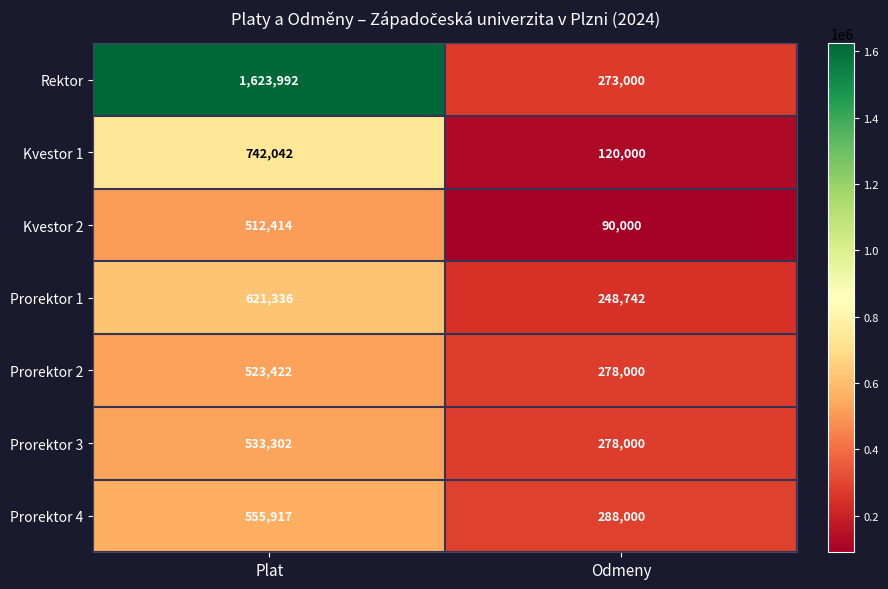

Reading left to right, what are all the values shown in this chart?

Rektor: Plat=1623992	Odmeny=273000
Kvestor 1: Plat=742042	Odmeny=120000
Kvestor 2: Plat=512414	Odmeny=90000
Prorektor 1: Plat=621336	Odmeny=248742
Prorektor 2: Plat=523422	Odmeny=278000
Prorektor 3: Plat=533302	Odmeny=278000
Prorektor 4: Plat=555917	Odmeny=288000